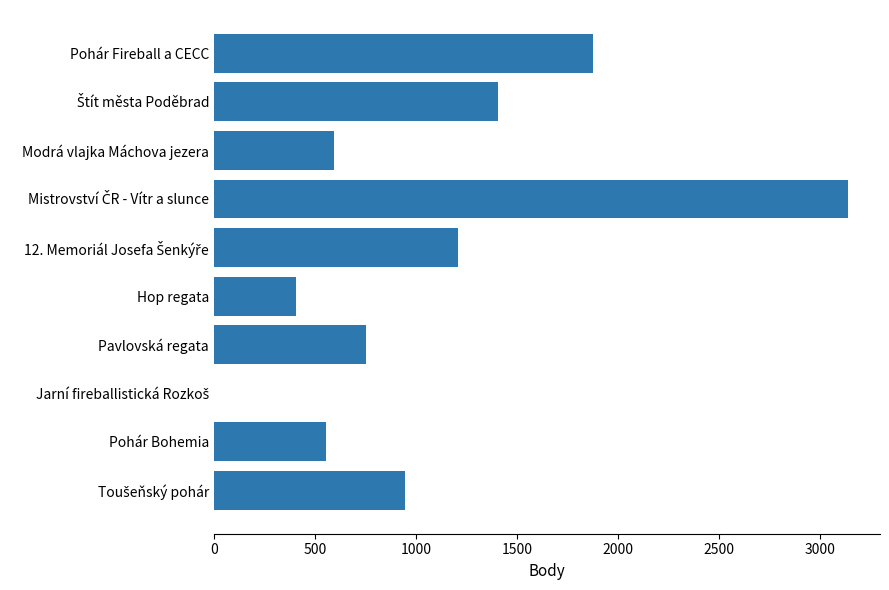

What value does the data have at Hop regata, to the nearest 100?

400